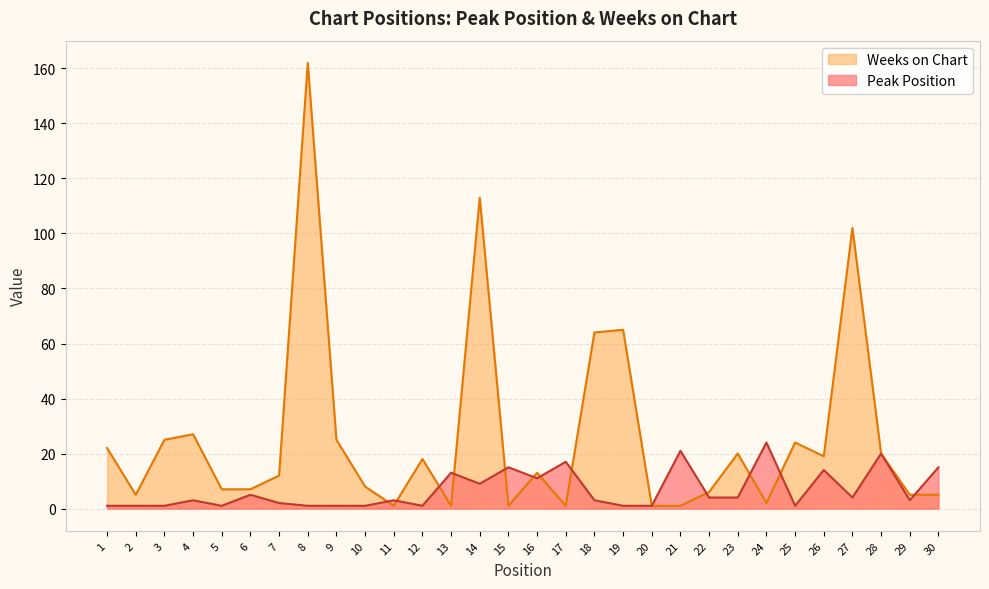

True or false: Peak Position and Weeks on Chart cross at least once.

True